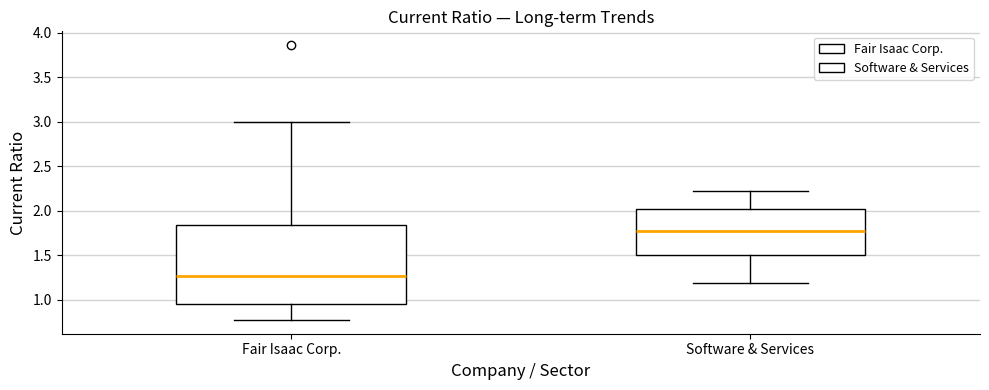

Reading left to right, read every box against the y-axis: the position of its median line, the range the box covers, and the ends of its whiskers. The values are not printed on the chart, so give them approximately, as read against the axis.

Fair Isaac Corp.: median 1.25, box 0.95 to 1.85, whiskers 0.75 to 3.00
Software & Services: median 1.75, box 1.50 to 2.00, whiskers 1.20 to 2.20